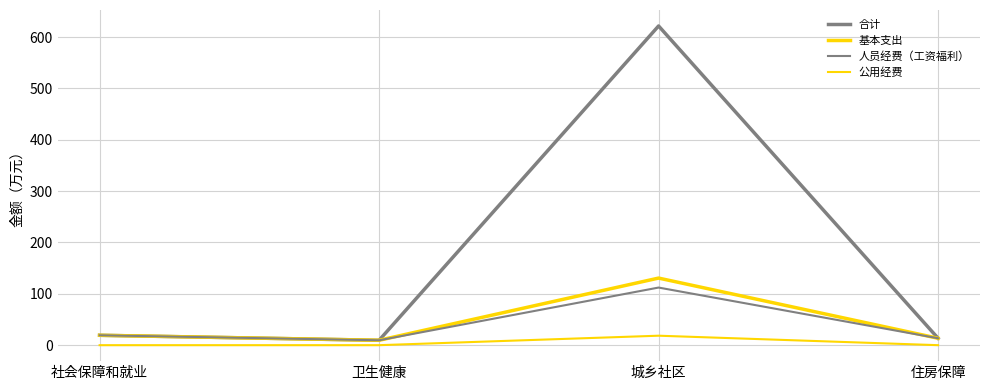

What is the spread (max minus min) of values at 卫生健康?

9.5